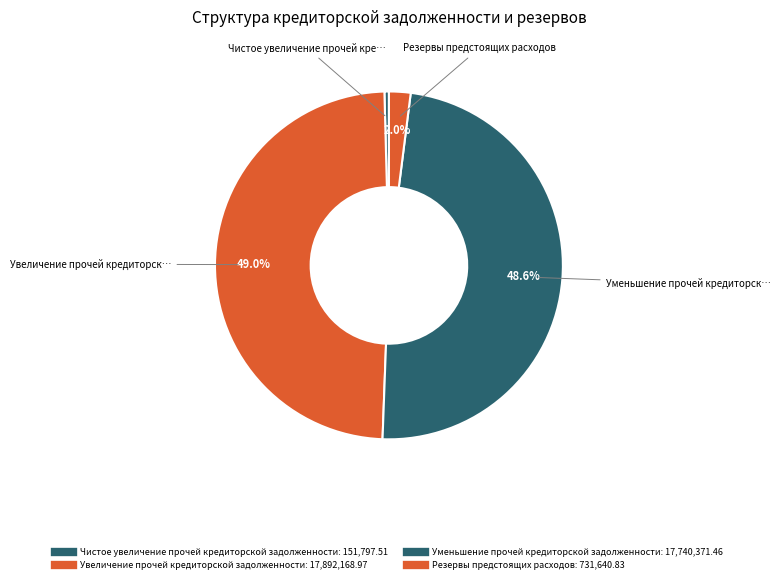

How many slices are in this pie chart?

4